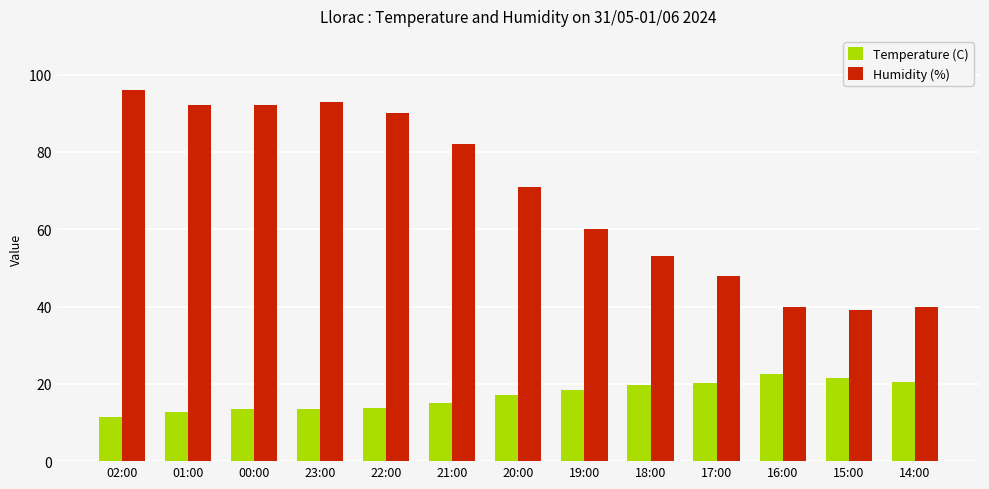

Which series has the widest spread of values?

Humidity (%)